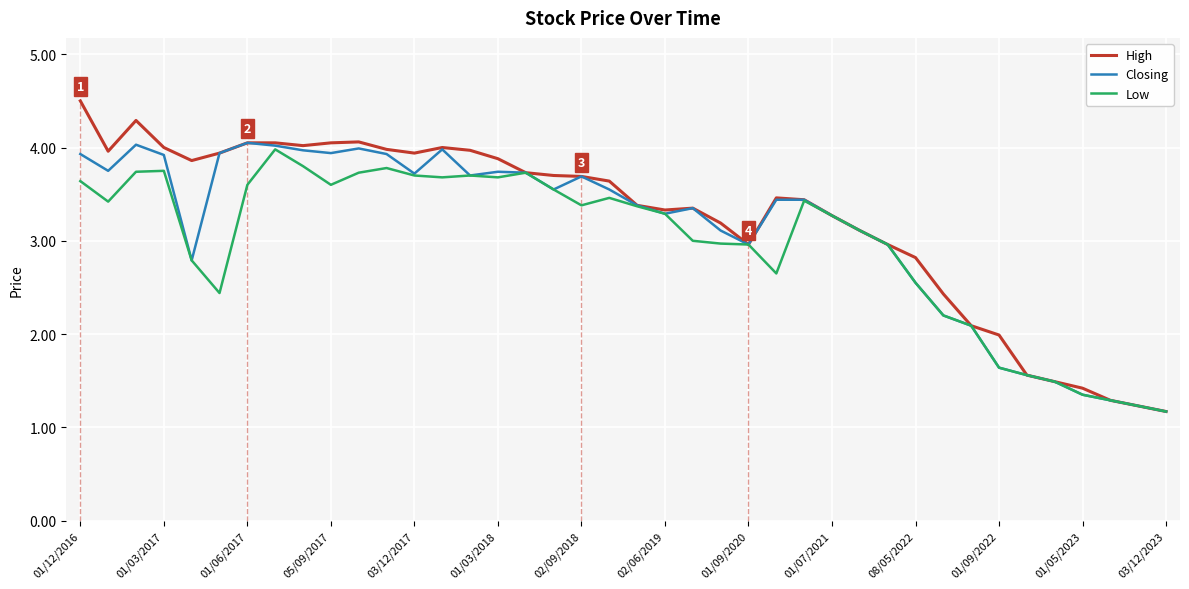

What is the smallest value displayed?

1.2